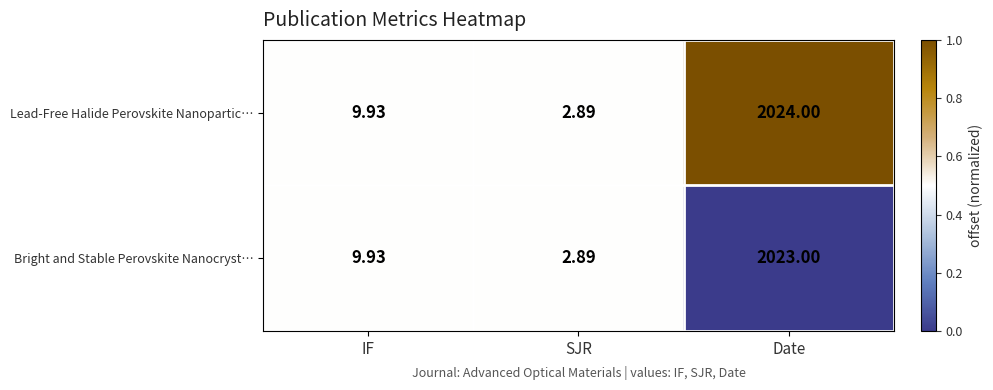

List the series in order of their overall mean, lowest first.

Bright and Stable Perovskite Nanocryst…, Lead-Free Halide Perovskite Nanopartic…